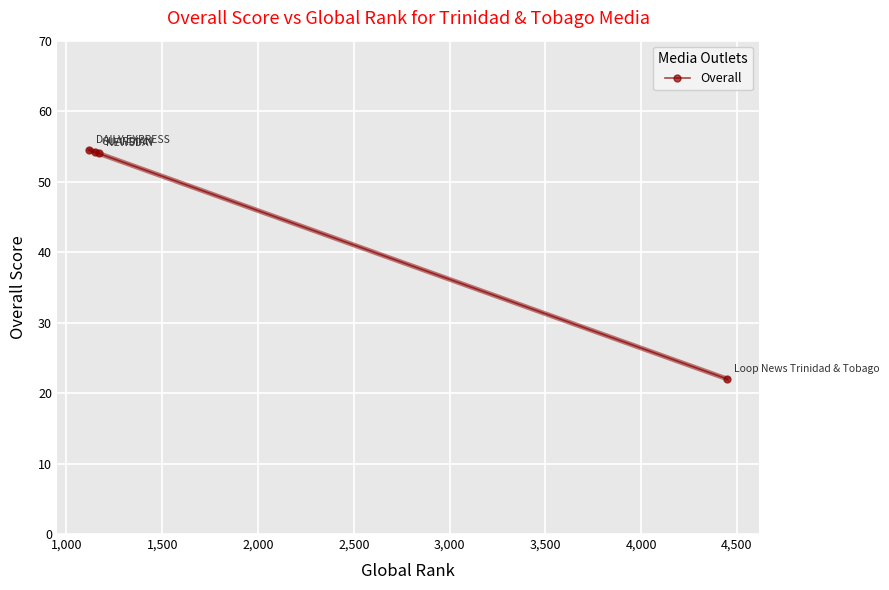

What is the average value?

46.2